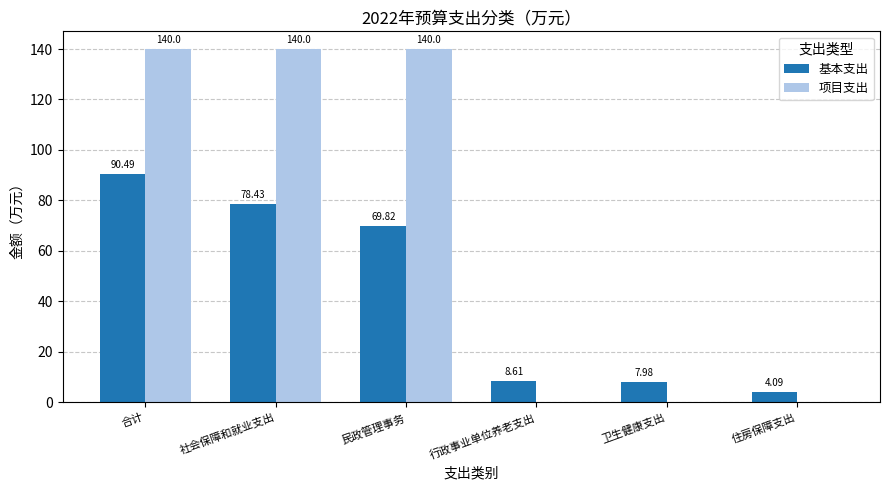

Reading left to right, list all the values displayed in this chart.

基本支出: 合计=90.5	社会保障和就业支出=78.4	民政管理事务=69.8	行政事业单位养老支出=8.6	卫生健康支出=8.0	住房保障支出=4.1
项目支出: 合计=140.0	社会保障和就业支出=140.0	民政管理事务=140.0	行政事业单位养老支出=0.0	卫生健康支出=0.0	住房保障支出=0.0